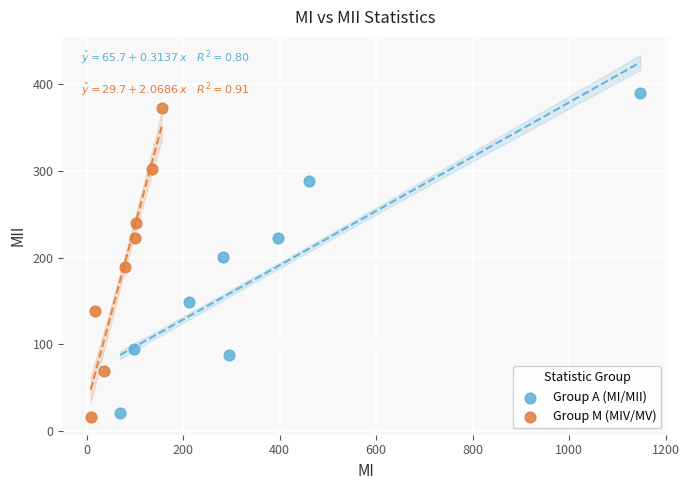

Which series has the widest spread of Y values?

Group A (MI/MII)